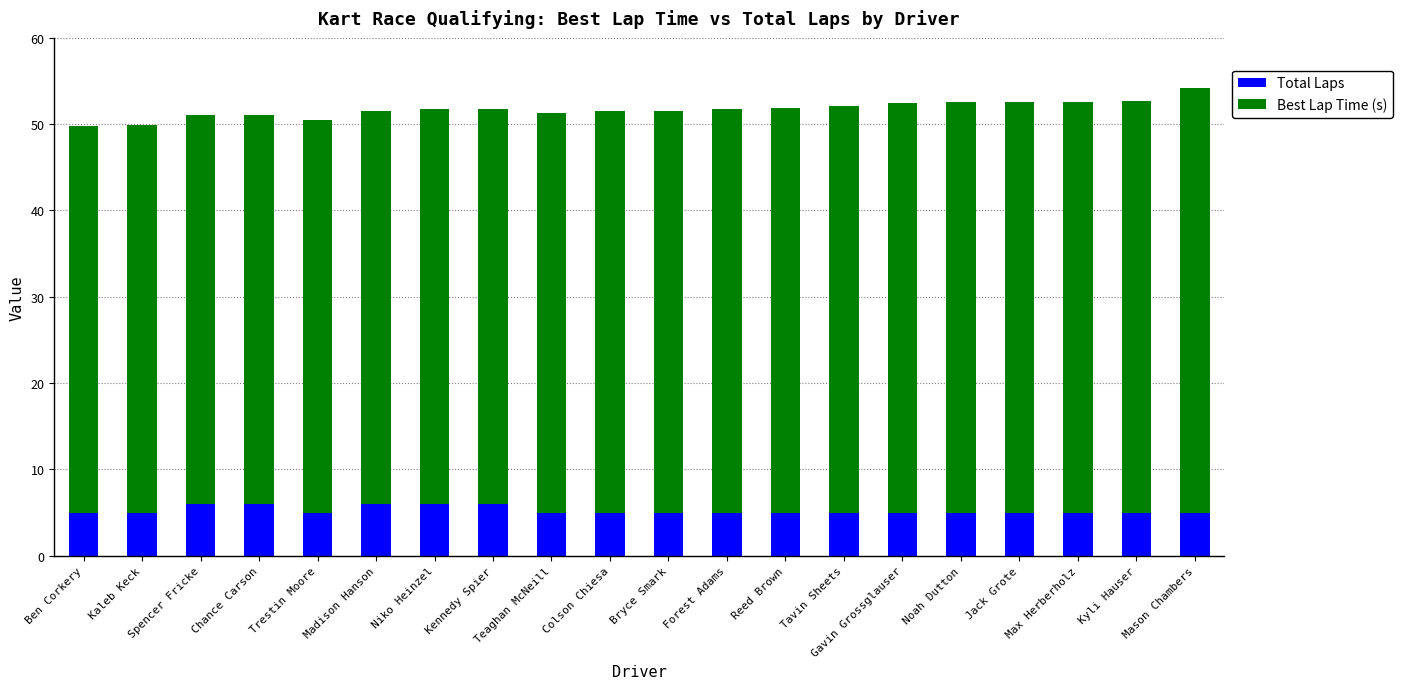

Is it true that Total Laps equals 2.8 at Kennedy Spier?

False